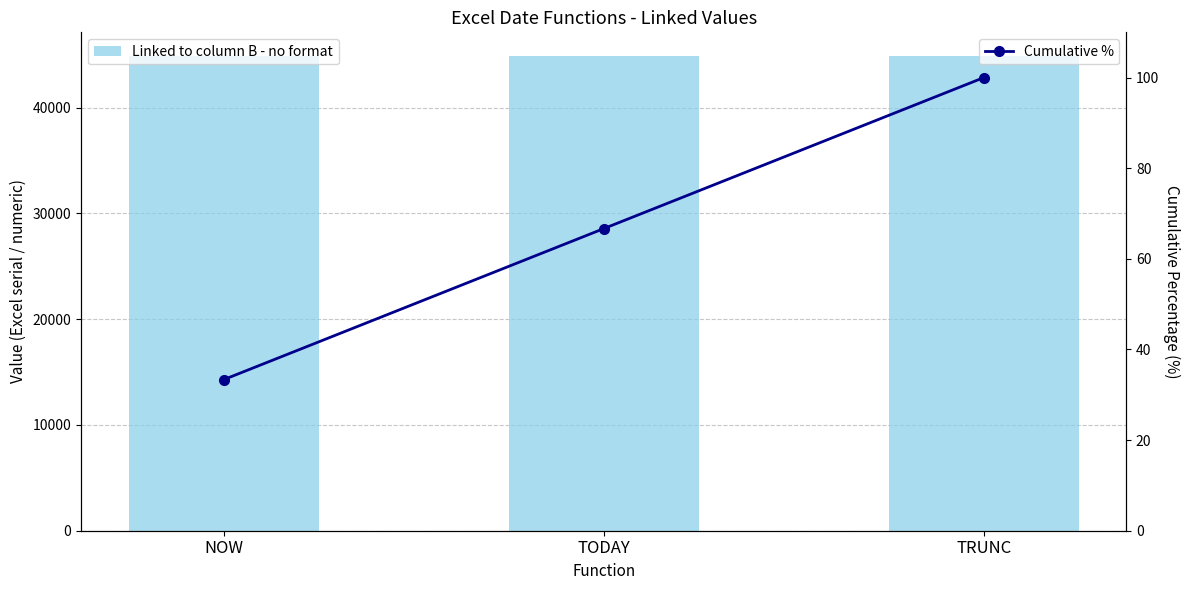

Which series has the largest total across all categories?

Linked to column B - no format